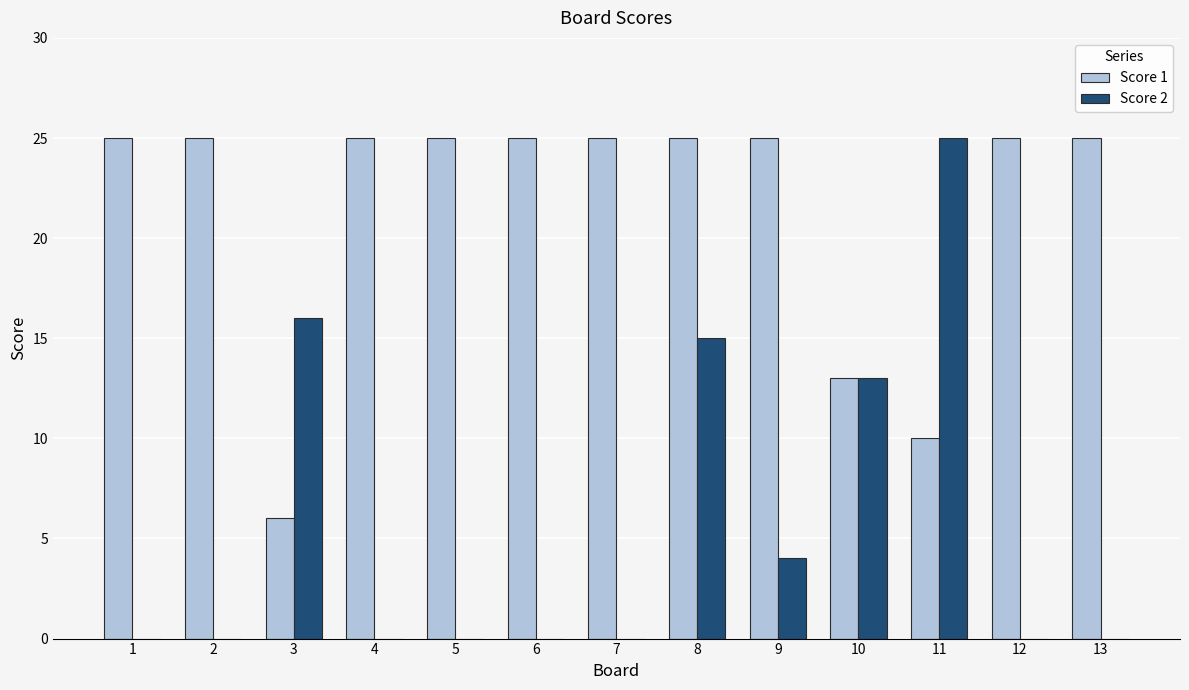

Reading right to left, what are all the values shown in this chart?

Score 1: 13=25	12=25	11=10	10=13	9=25	8=25	7=25	6=25	5=25	4=25	3=6	2=25	1=25
Score 2: 13=0	12=0	11=25	10=13	9=4	8=15	7=0	6=0	5=0	4=0	3=16	2=0	1=0